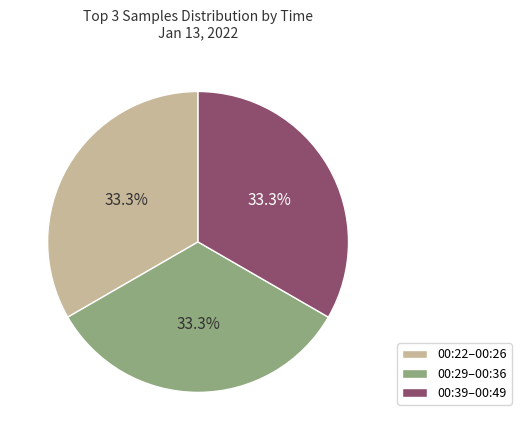

Combined, what portion of the pie is 00:22–00:26 and 00:29–00:36?

66.7%